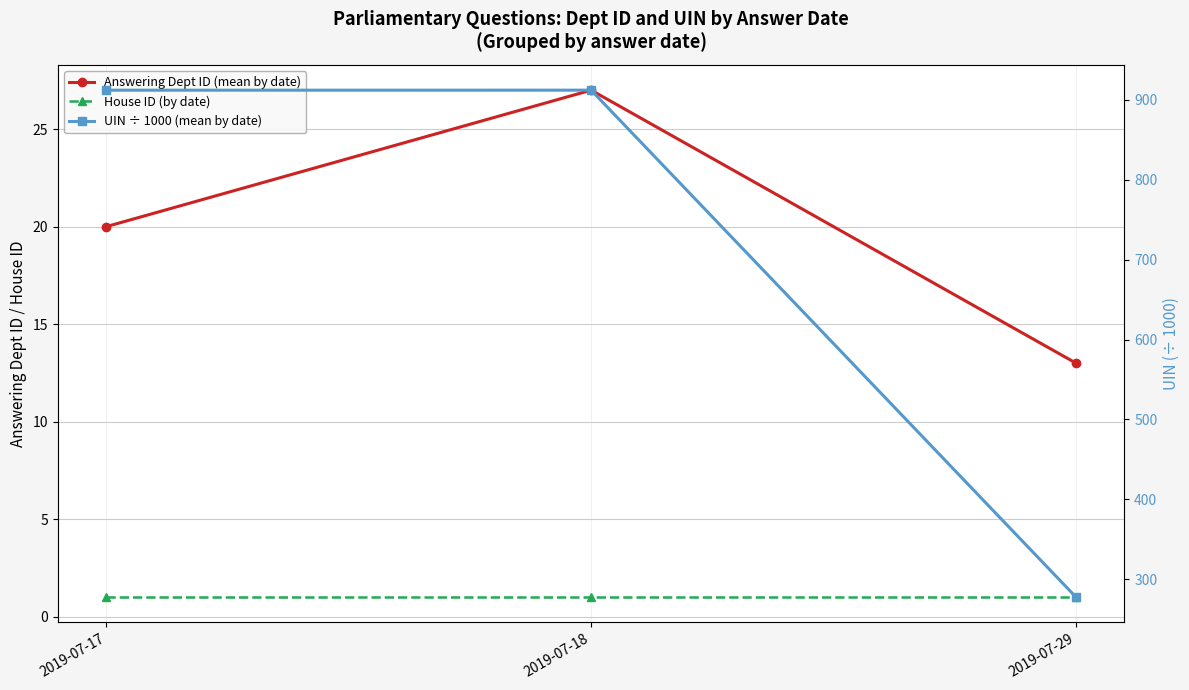

Reading left to right, what are all the values shown in this chart?

Answering Dept ID (mean by date): 20.0	27.0	13.0
House ID (by date): 1.0	1.0	1.0
UIN ÷ 1000 (mean by date): 912.0	912.0	277.7